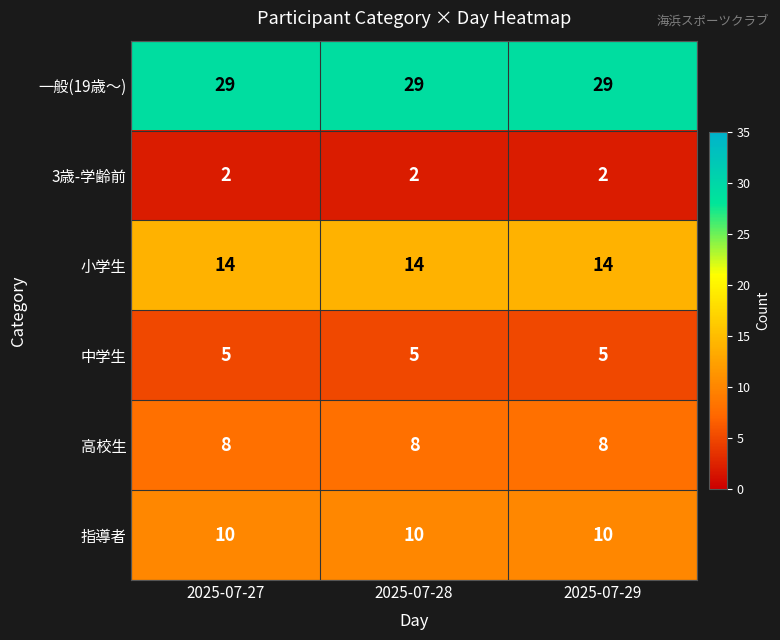

At how many categories does at least one series exceed 16?

3